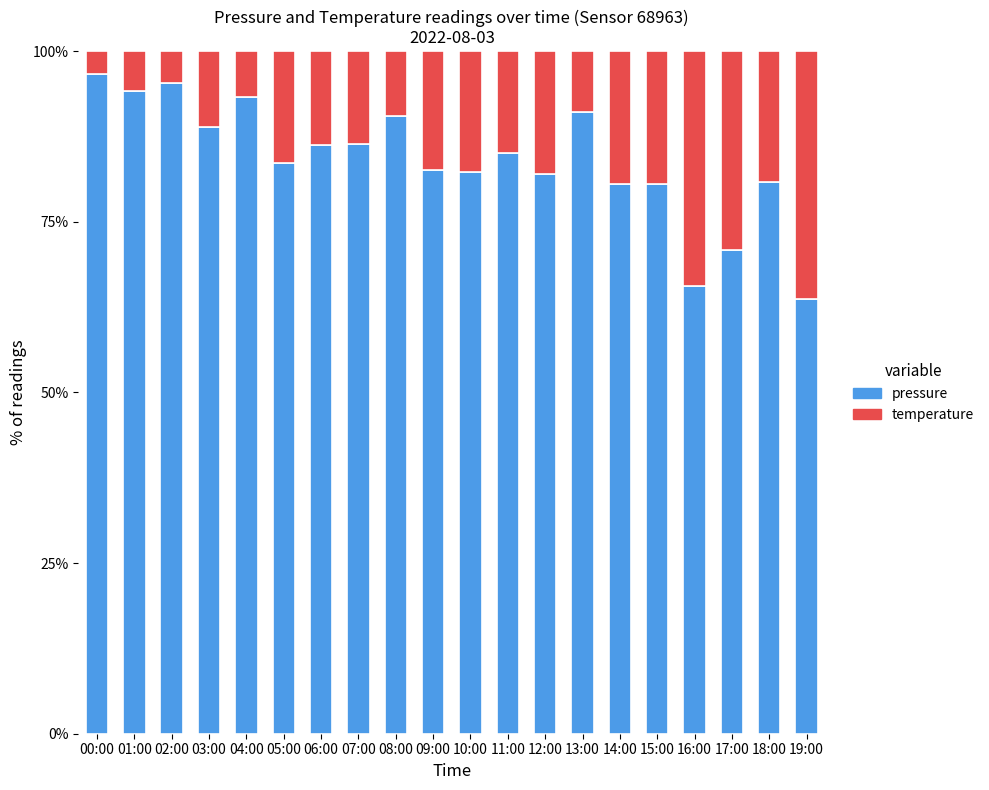

What is the difference between the maximum and minimum values in the pressure series?

33.0